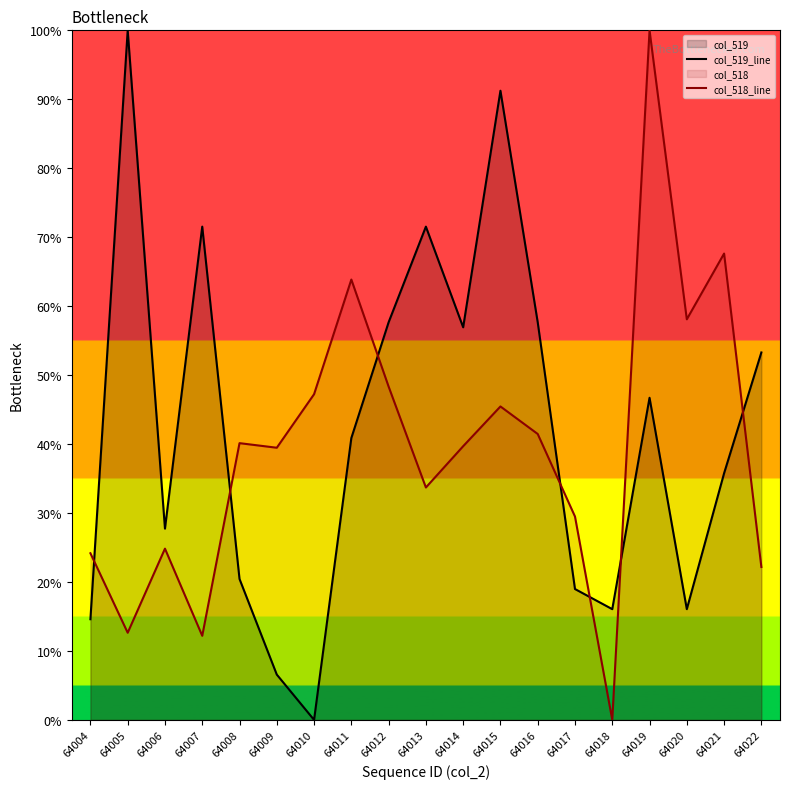

Which category has the highest value across all series?

64005